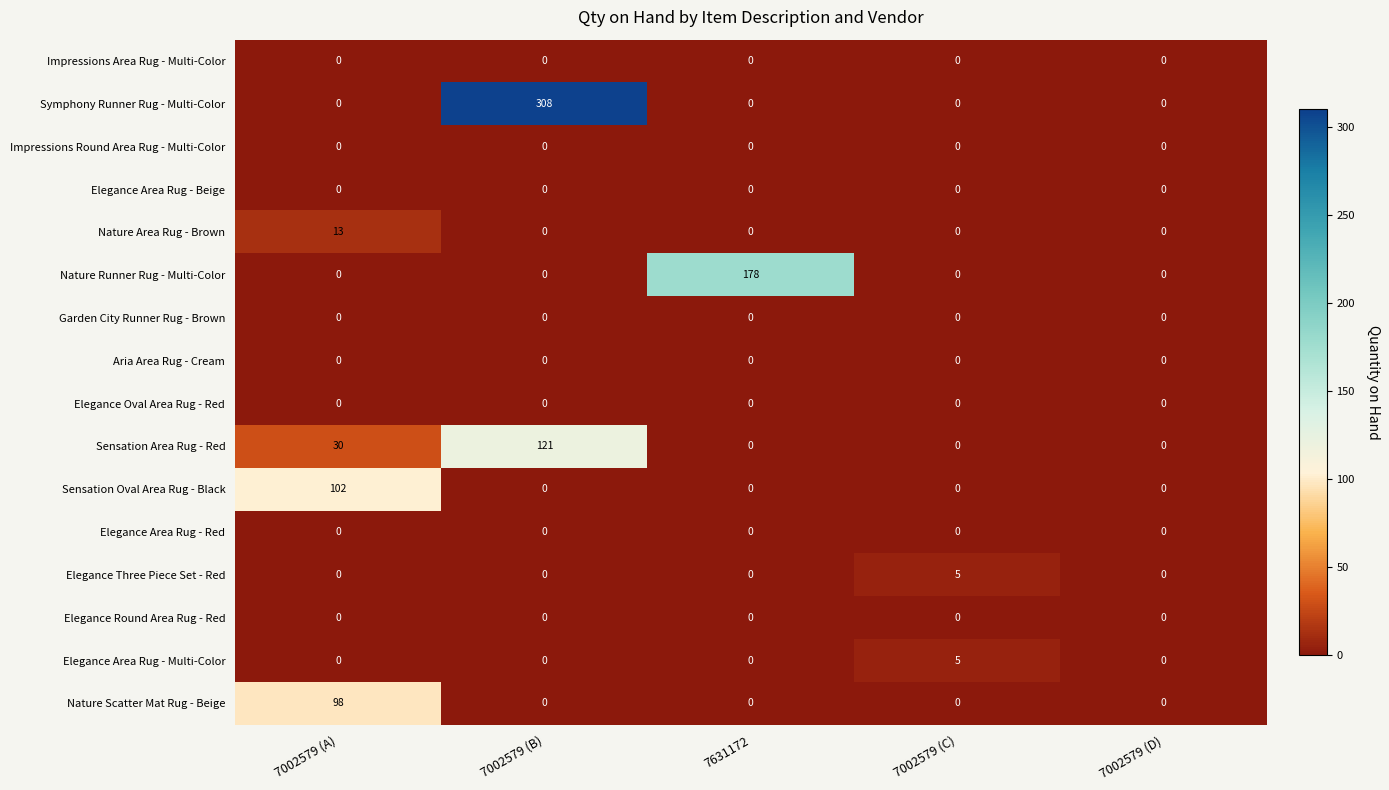

Which series has the largest total across all categories?

Symphony Runner Rug - Multi-Color